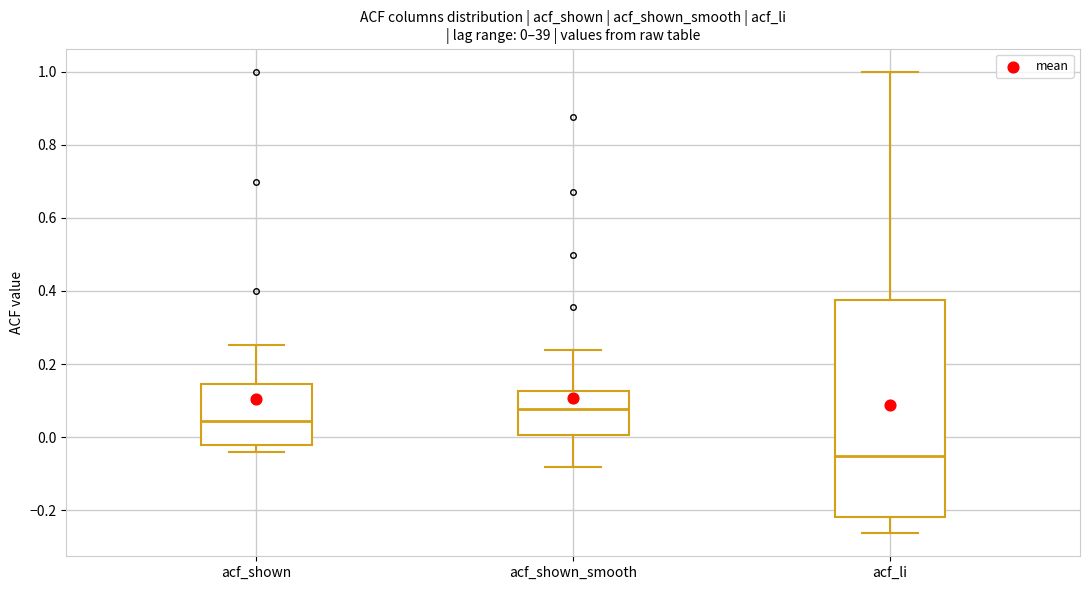

Which box has the lowest median line?

acf_li